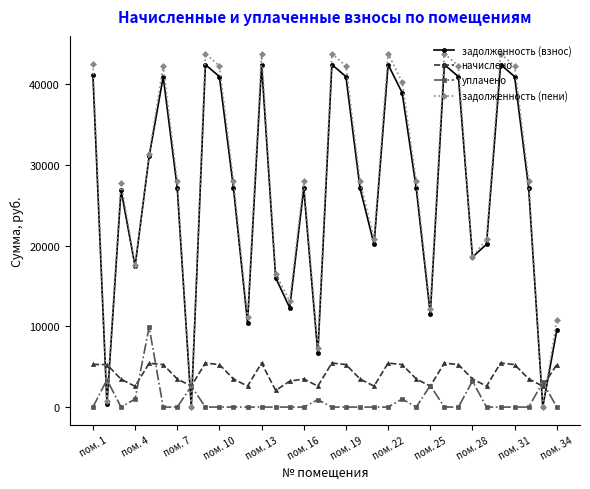

How many times do задолженность (пени) and начислено cross each other?

6